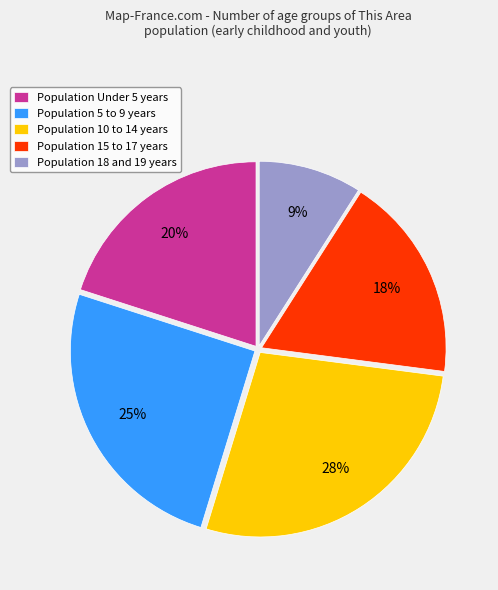

To the nearest percent, what portion does Population 18 and 19 years represent?

9%